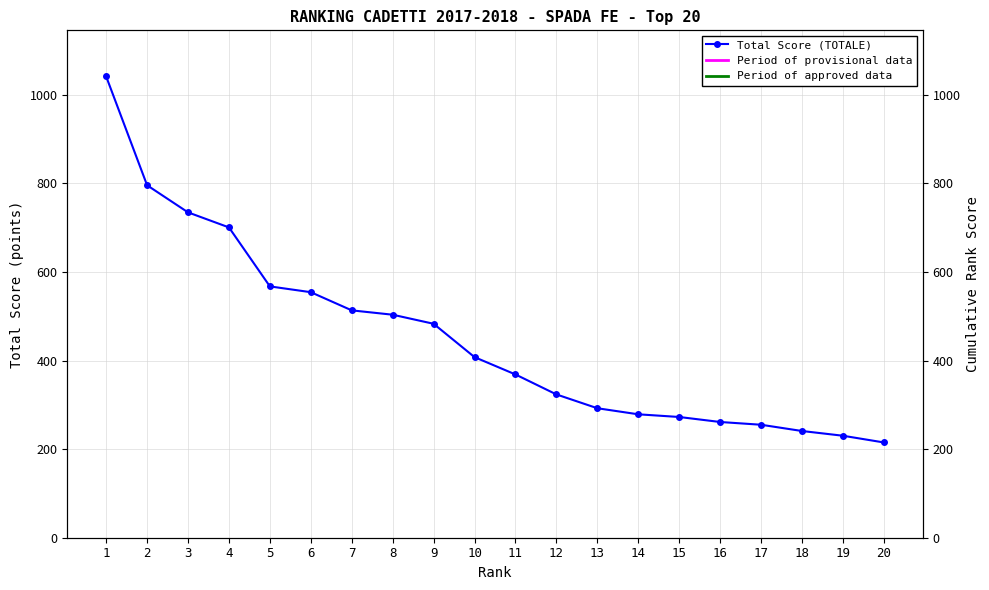

What is the value of the 6th point from the left?

554.3